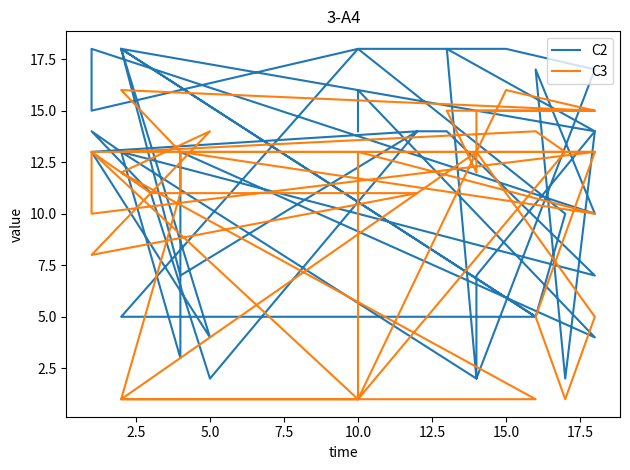

Where is the first local maximum for C3?

2.5